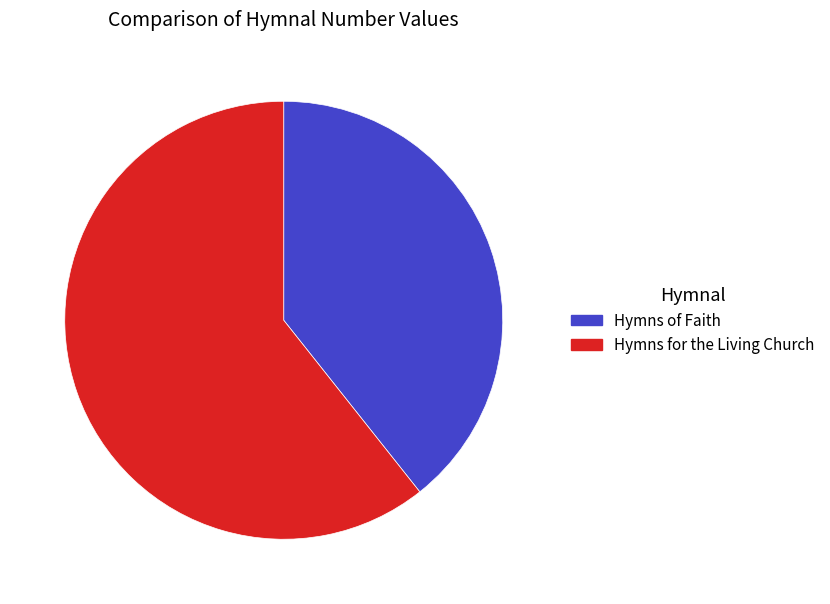

True or false: Hymns for the Living Church accounts for 71% of the total.

False